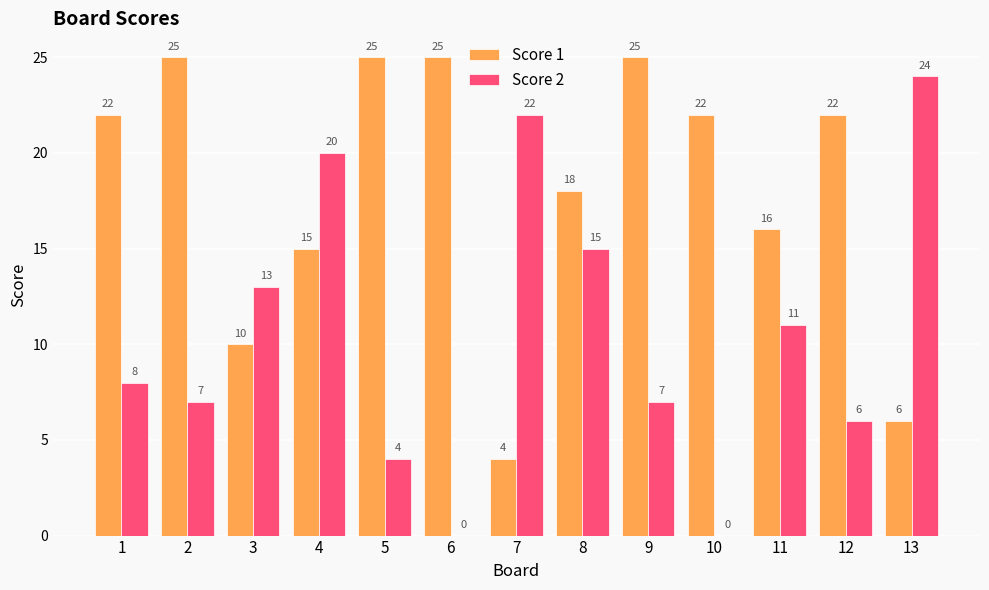

Reading left to right, list all the values displayed in this chart.

Score 1: 22	25	10	15	25	25	4	18	25	22	16	22	6
Score 2: 8	7	13	20	4	0	22	15	7	0	11	6	24